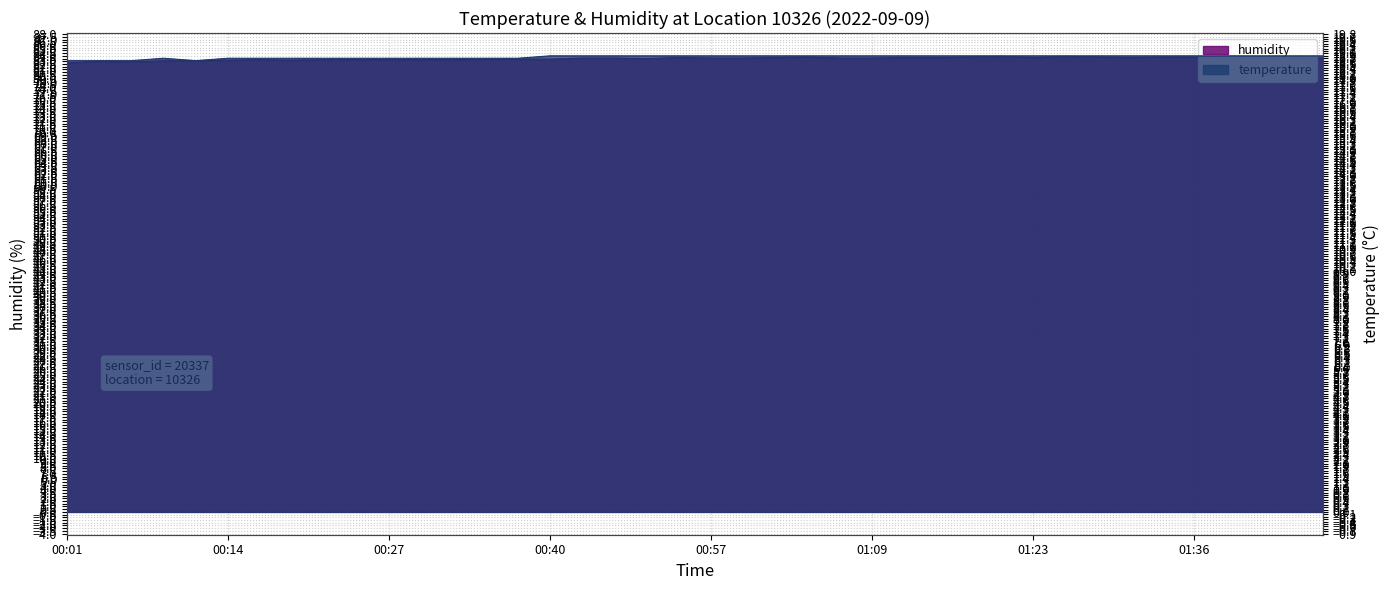

List the series in order of their peak value, highest first.

humidity, temperature